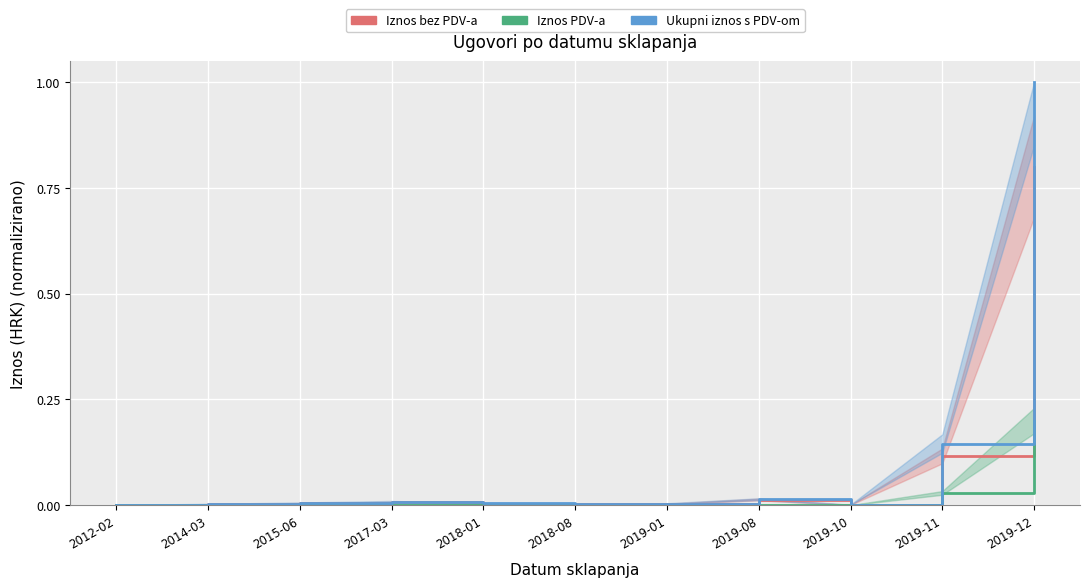

Is it true that Iznos bez PDV-a equals 0.0 at 2017-03?

True